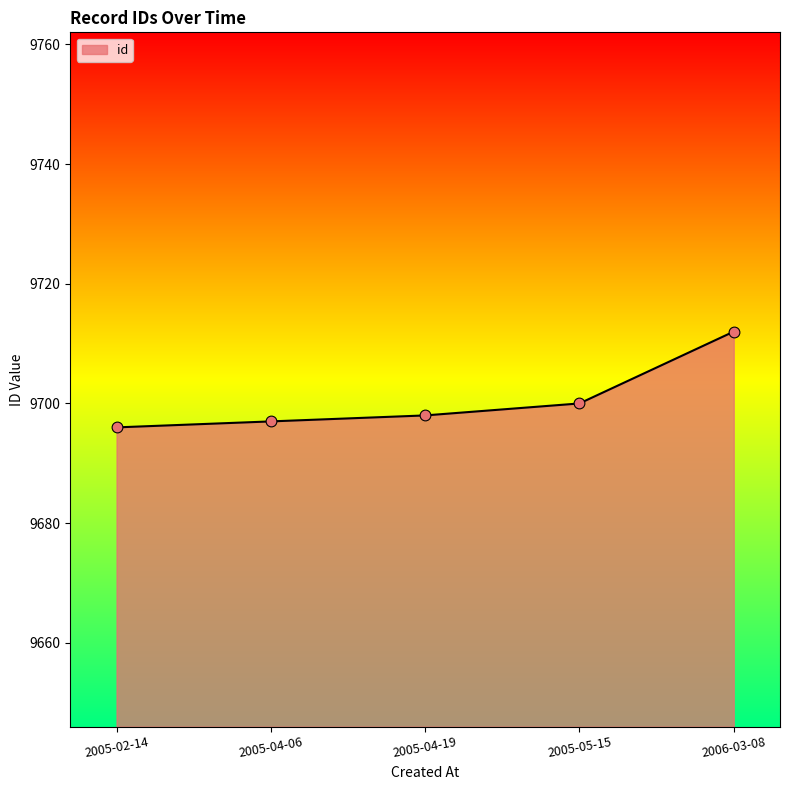

Approximately how many times larger is the value at 2006-03-08 compared to 2005-04-06?

1.0